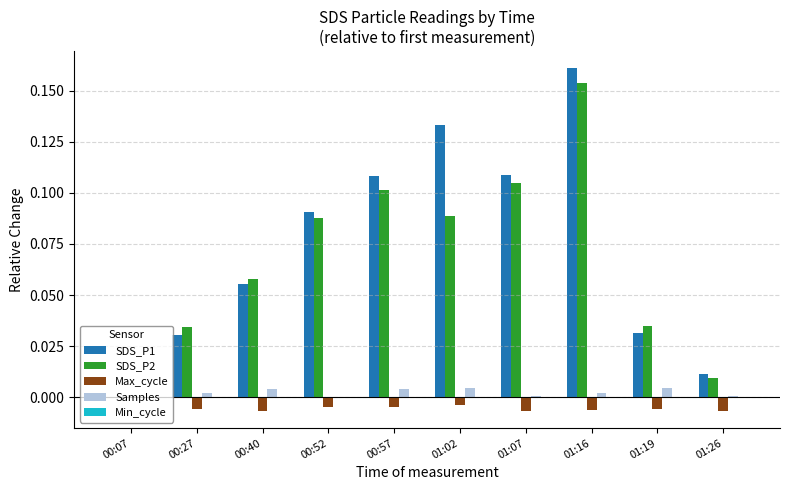

True or false: Max_cycle has a value of -0.0 at 00:52.

True